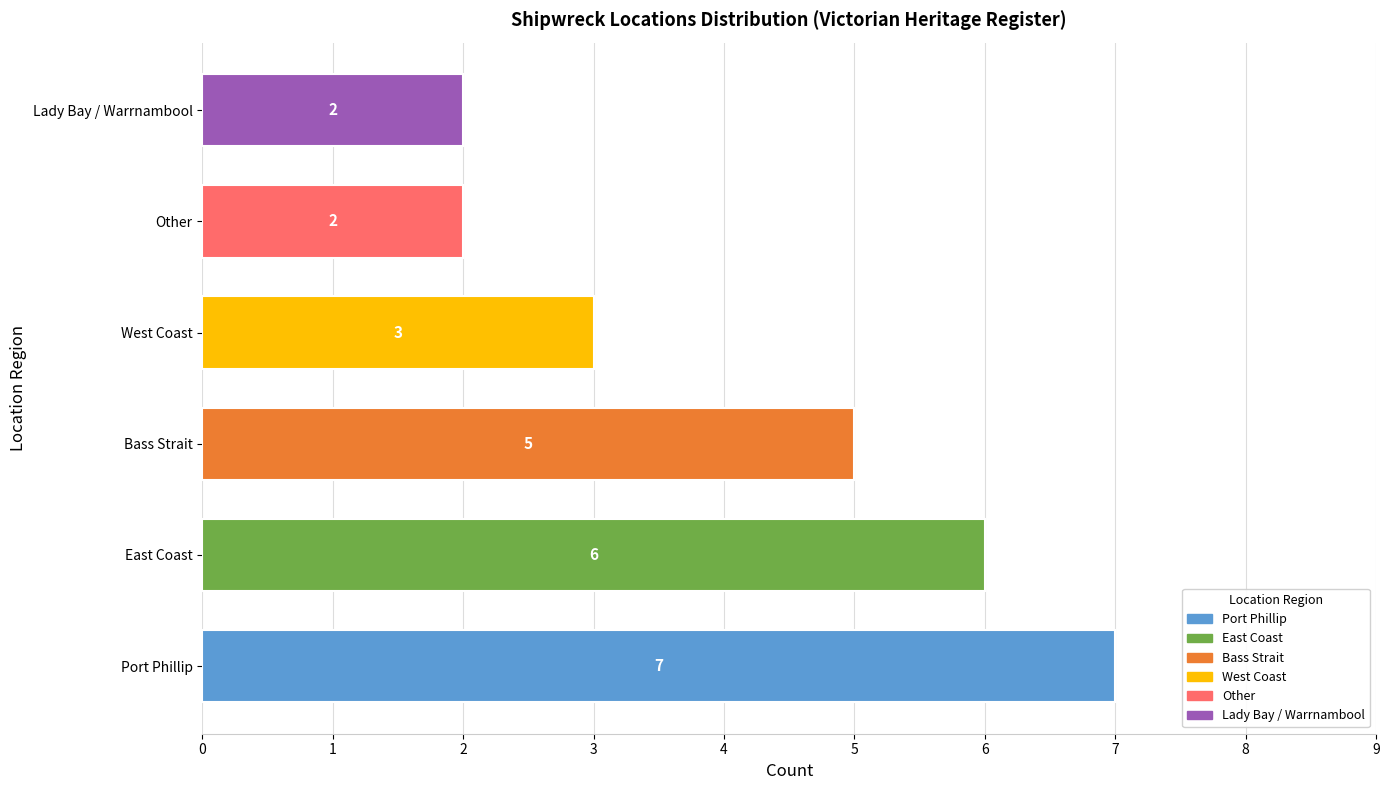

What is the average value?

4